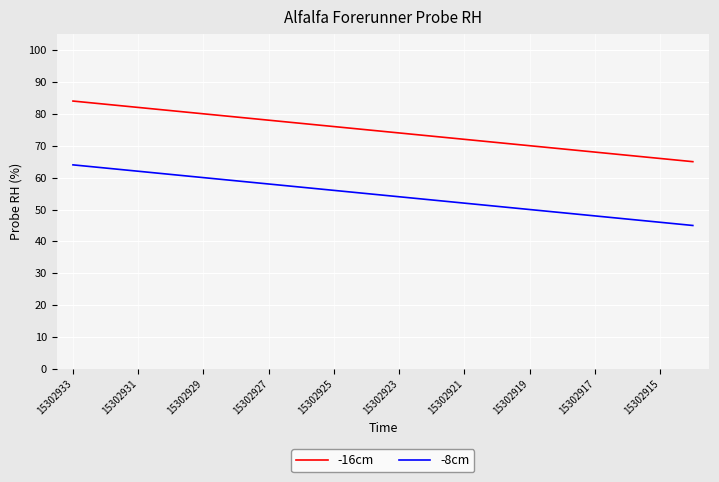

Which series has the largest total across all categories?

-16cm